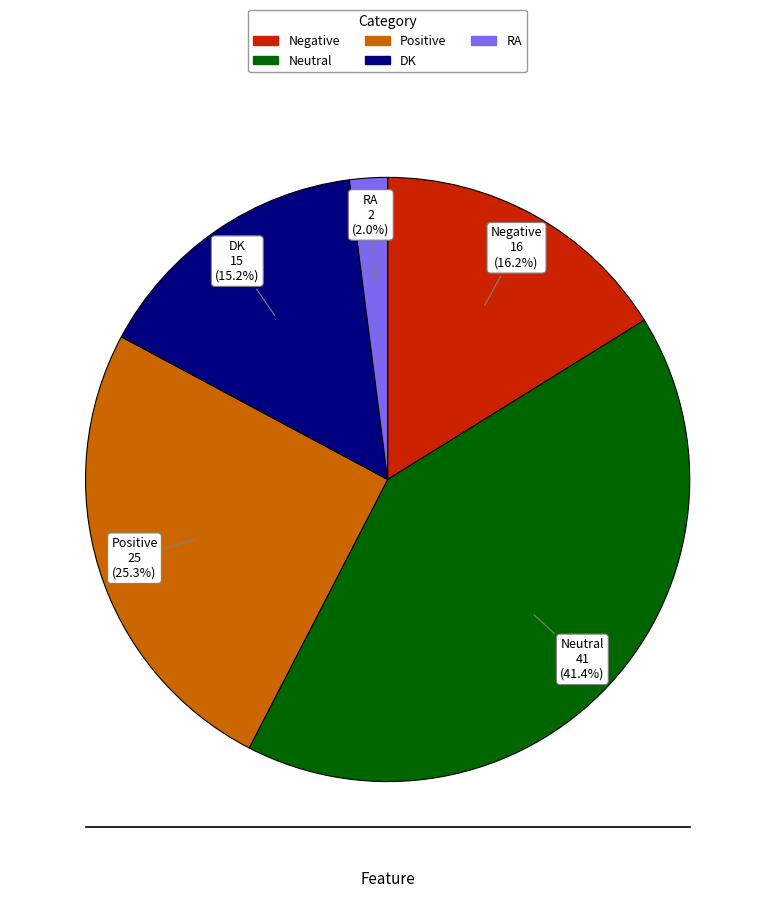

Which category has the biggest portion of the pie?

Neutral